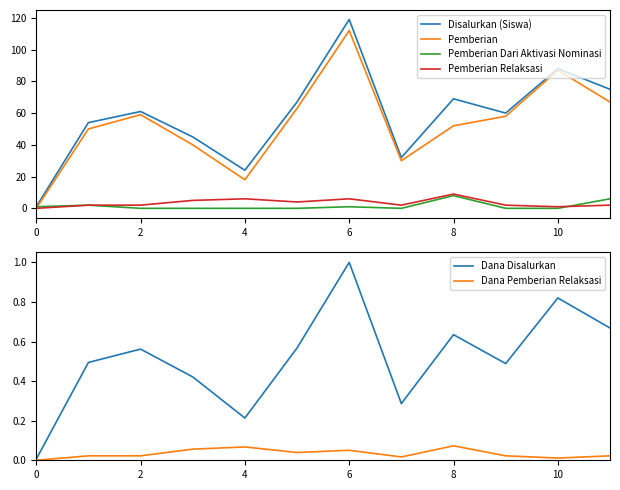

Count the Dana Pemberian Relaksasi values in the range 0 to 1.

12